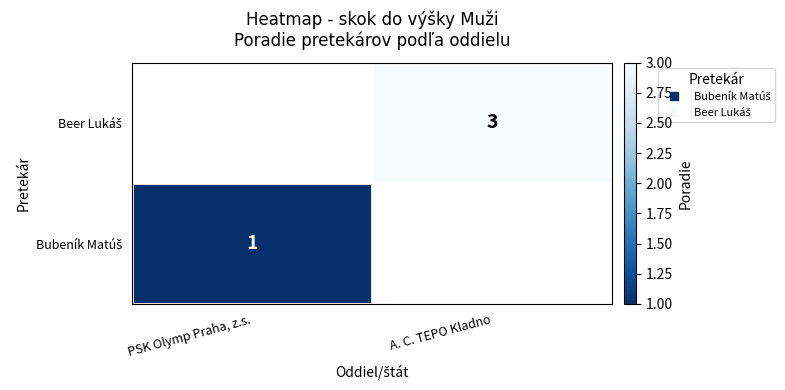

At which category does the chart reach its peak across all series?

A. C. TEPO Kladno